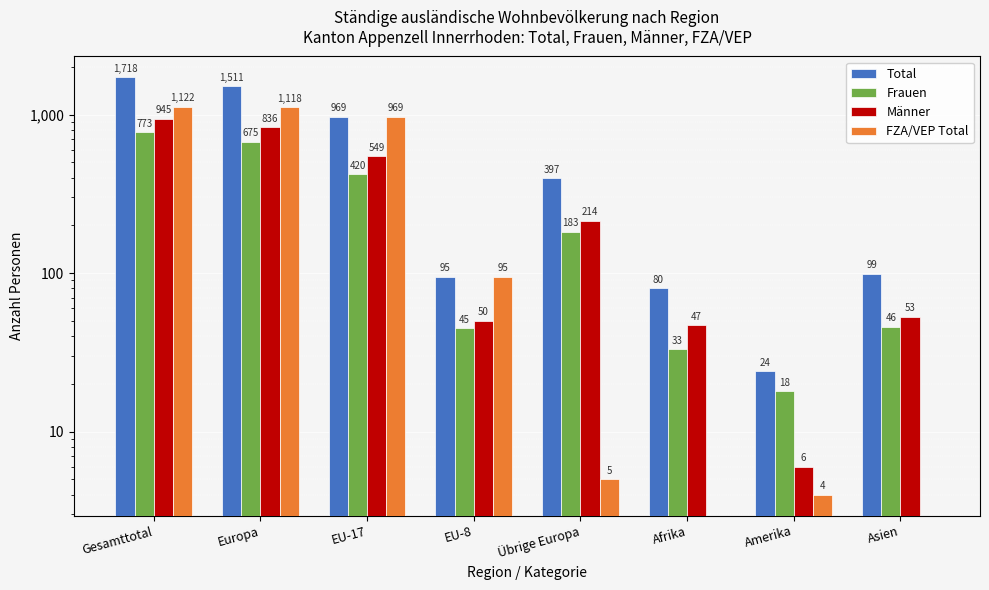

What is the difference between the second highest and minimum values in the Total series?

1487